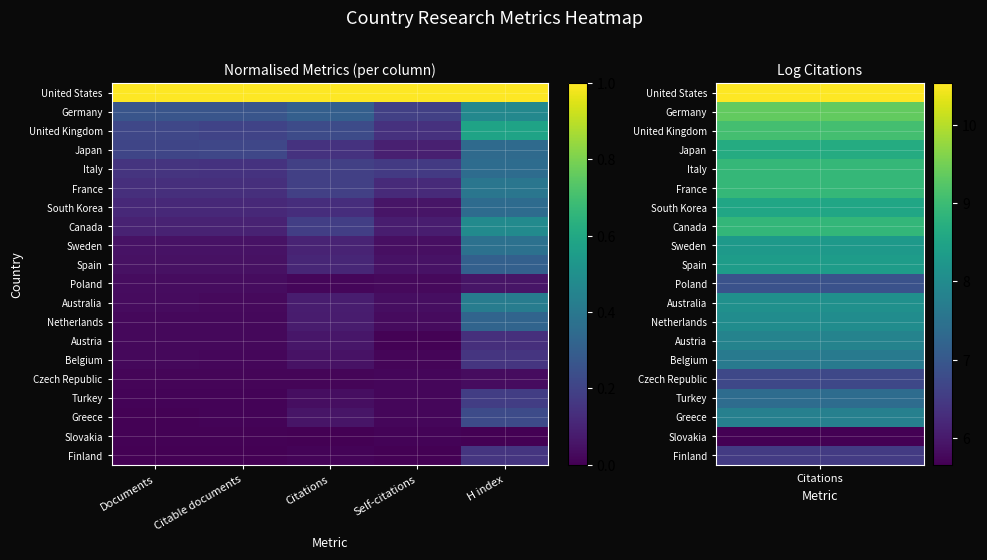

Reading left to right, transcribe all the data shown in this chart.

United States: Documents=1.0	Citable documents=1.0	Citations=1.0	Self-citations=1.0	H index=1.0
Germany: Documents=0.3	Citable documents=0.3	Citations=0.3	Self-citations=0.2	H index=0.5
United Kingdom: Documents=0.2	Citable documents=0.2	Citations=0.2	Self-citations=0.1	H index=0.6
Japan: Documents=0.2	Citable documents=0.2	Citations=0.1	Self-citations=0.1	H index=0.3
Italy: Documents=0.2	Citable documents=0.1	Citations=0.2	Self-citations=0.2	H index=0.4
France: Documents=0.1	Citable documents=0.1	Citations=0.2	Self-citations=0.1	H index=0.4
South Korea: Documents=0.1	Citable documents=0.1	Citations=0.1	Self-citations=0.1	H index=0.3
Canada: Documents=0.1	Citable documents=0.1	Citations=0.2	Self-citations=0.1	H index=0.5
Sweden: Documents=0.0	Citable documents=0.0	Citations=0.1	Self-citations=0.0	H index=0.4
Spain: Documents=0.0	Citable documents=0.0	Citations=0.1	Self-citations=0.0	H index=0.3
Poland: Documents=0.0	Citable documents=0.0	Citations=0.0	Self-citations=0.0	H index=0.1
Australia: Documents=0.0	Citable documents=0.0	Citations=0.1	Self-citations=0.0	H index=0.4
Netherlands: Documents=0.0	Citable documents=0.0	Citations=0.1	Self-citations=0.0	H index=0.3
Austria: Documents=0.0	Citable documents=0.0	Citations=0.1	Self-citations=0.0	H index=0.1
Belgium: Documents=0.0	Citable documents=0.0	Citations=0.0	Self-citations=0.0	H index=0.2
Czech Republic: Documents=0.0	Citable documents=0.0	Citations=0.0	Self-citations=0.0	H index=0.0
Turkey: Documents=0.0	Citable documents=0.0	Citations=0.0	Self-citations=0.0	H index=0.2
Greece: Documents=0.0	Citable documents=0.0	Citations=0.1	Self-citations=0.0	H index=0.2
Slovakia: Documents=0.0	Citable documents=0.0	Citations=0.0	Self-citations=0.0	H index=0.0
Finland: Documents=0.0	Citable documents=0.0	Citations=0.0	Self-citations=0.0	H index=0.2